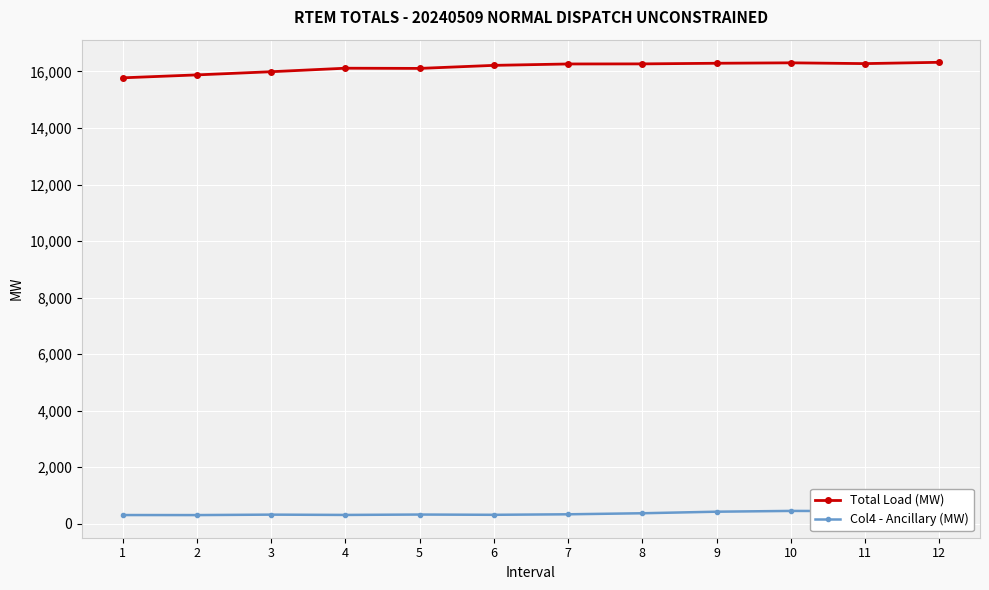

Which series has the widest spread of values?

Total Load (MW)